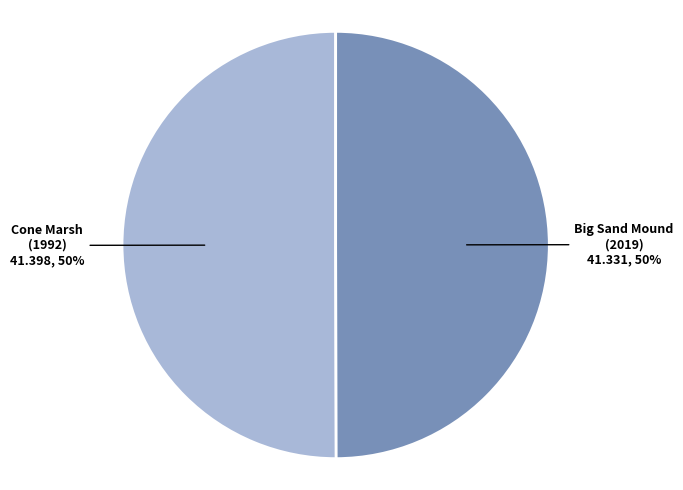

To the nearest percent, what is the average slice percentage?

50%